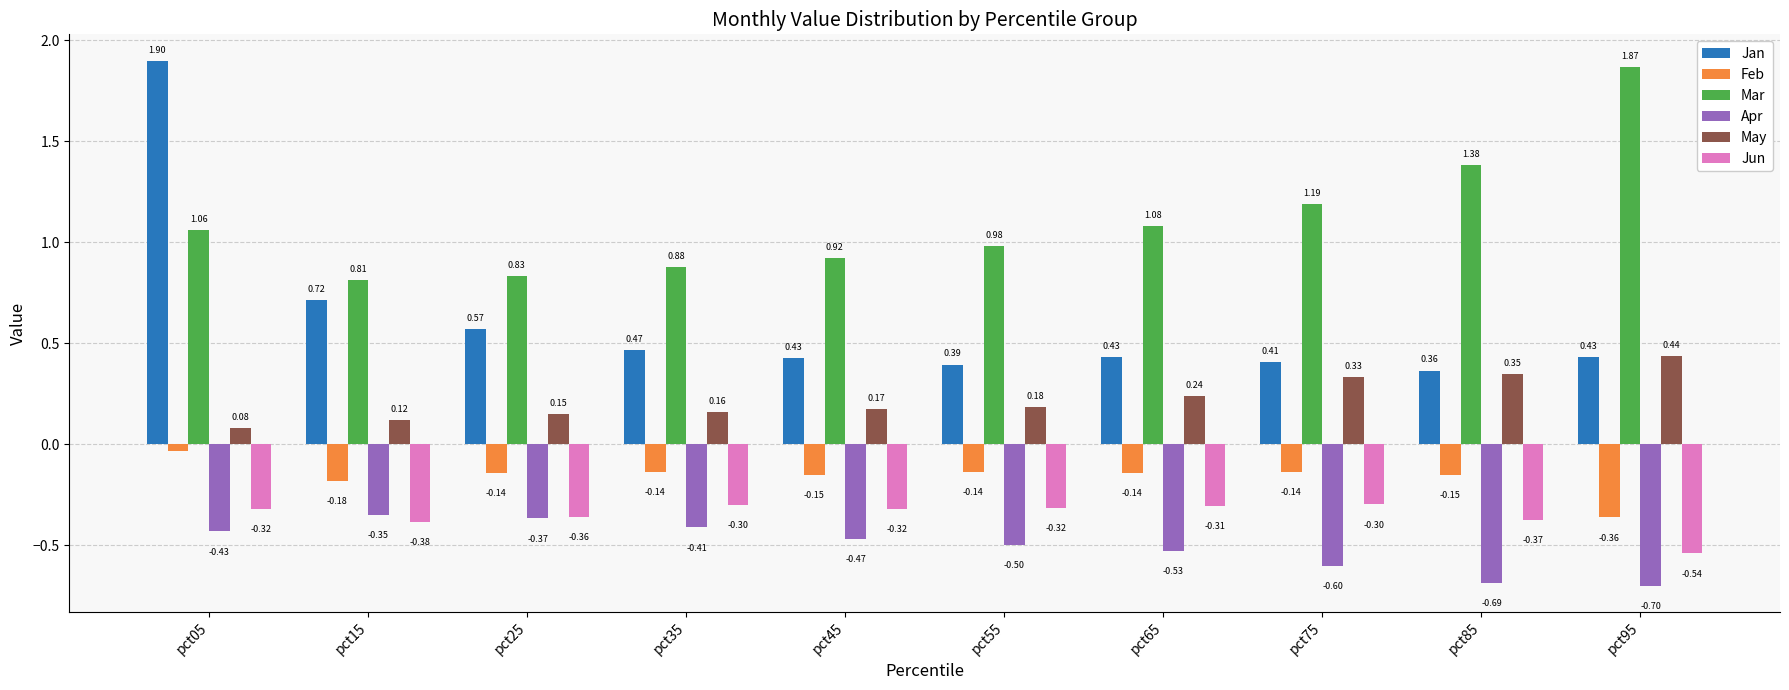

What is the sum of the Jun values at pct45 and pct55?

-0.6